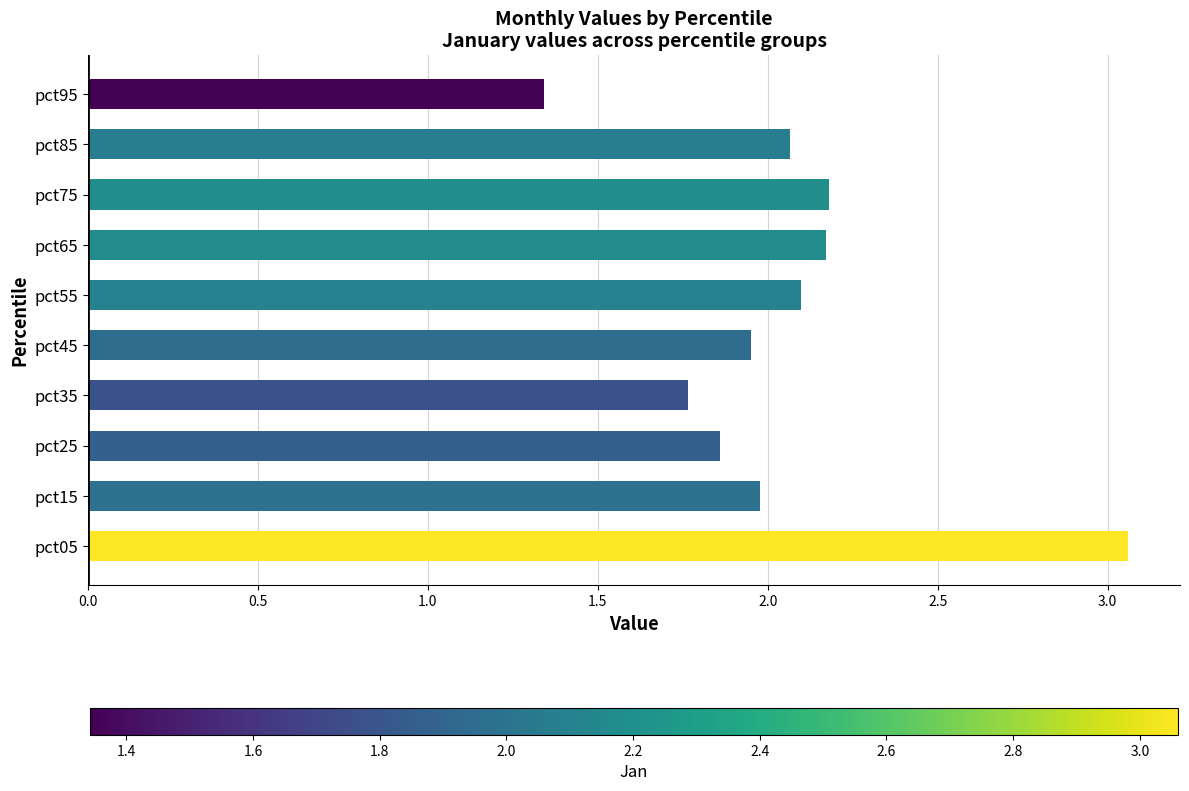

Which has a higher value, pct65 or pct95?

pct65